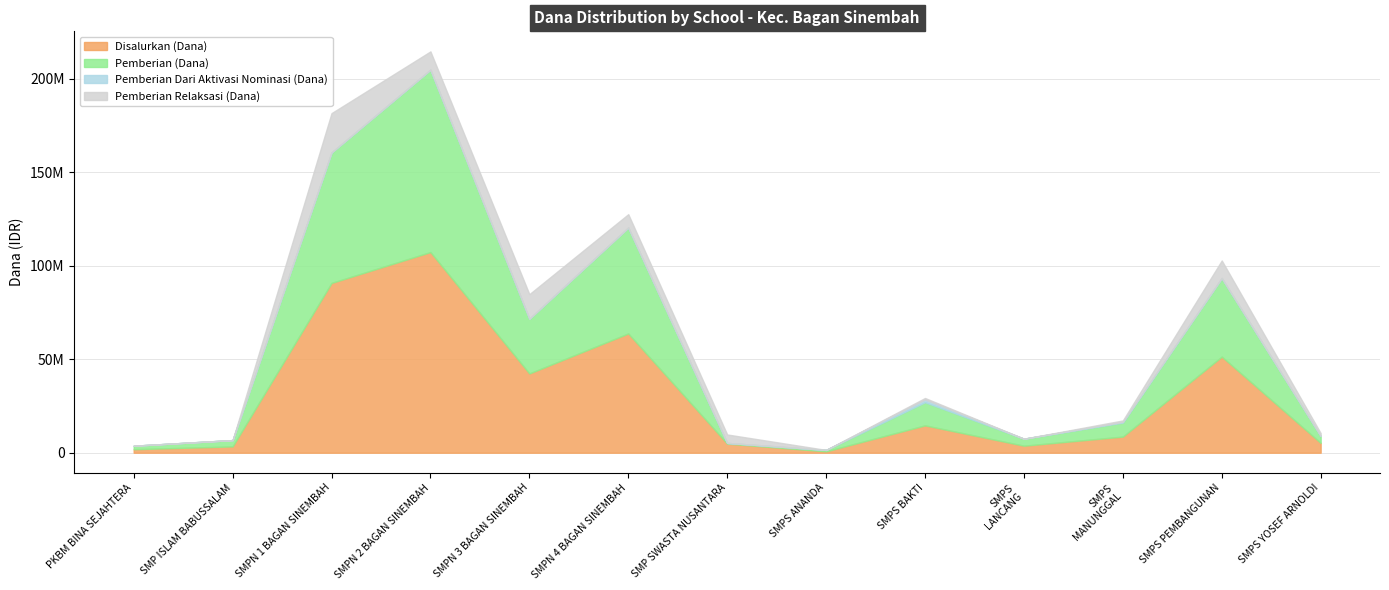

At how many categories does at least one series exceed 12428881?

6